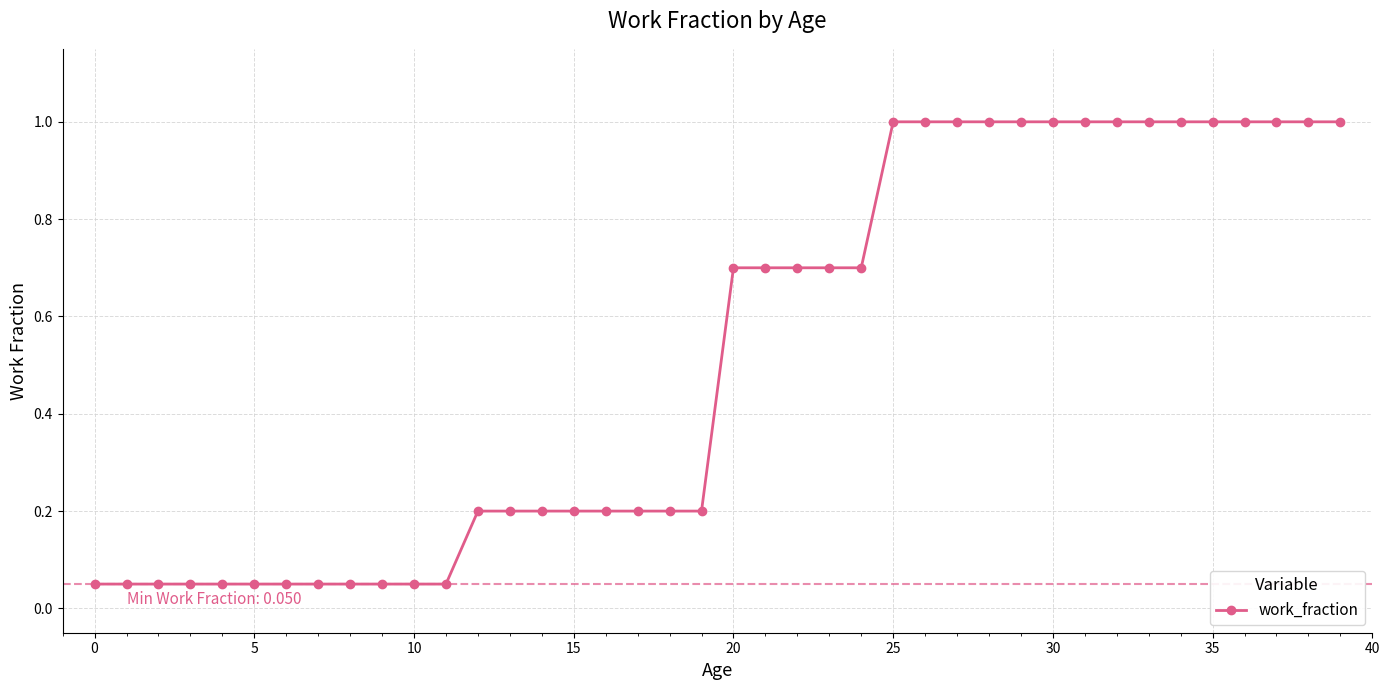

What is the sum of all values?

20.7